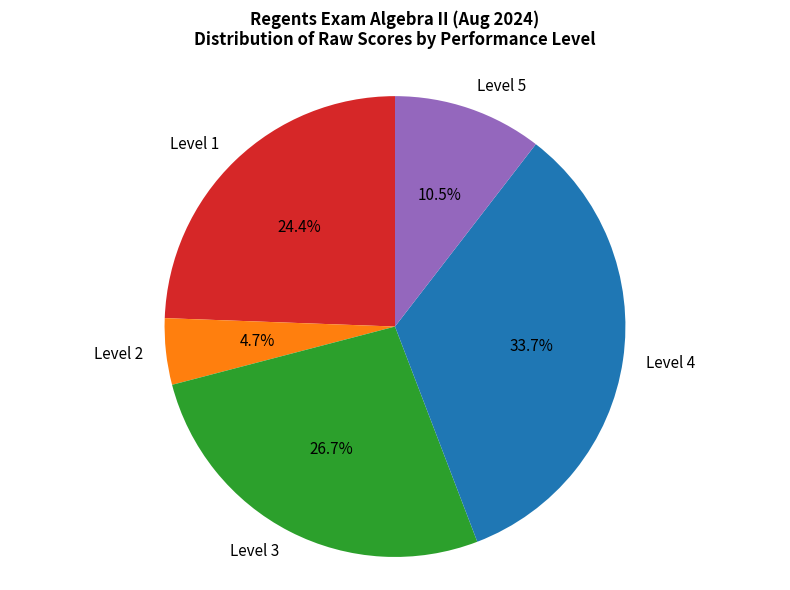

To the nearest percent, what is the difference between the Level 1 and Level 2 slice percentages?

20%